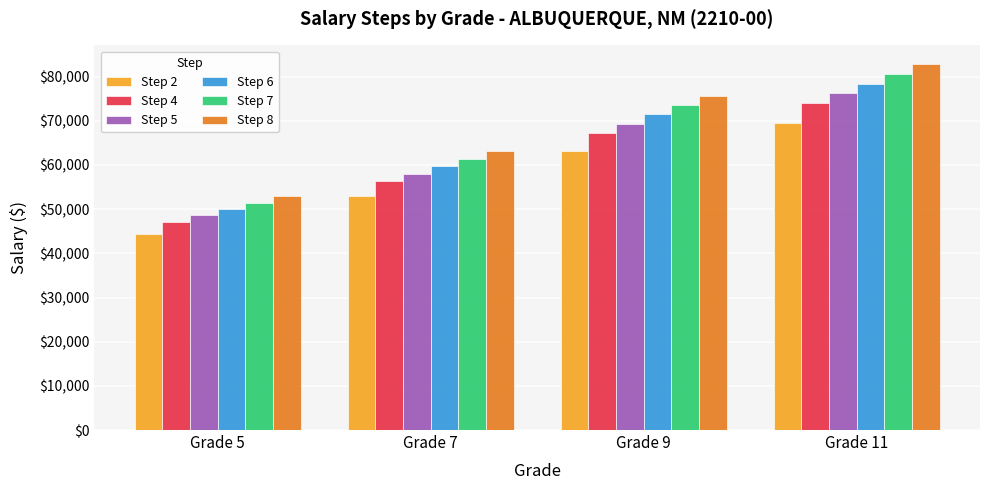

What is the value of the Step 7 bar at the 1st from the left?

51473